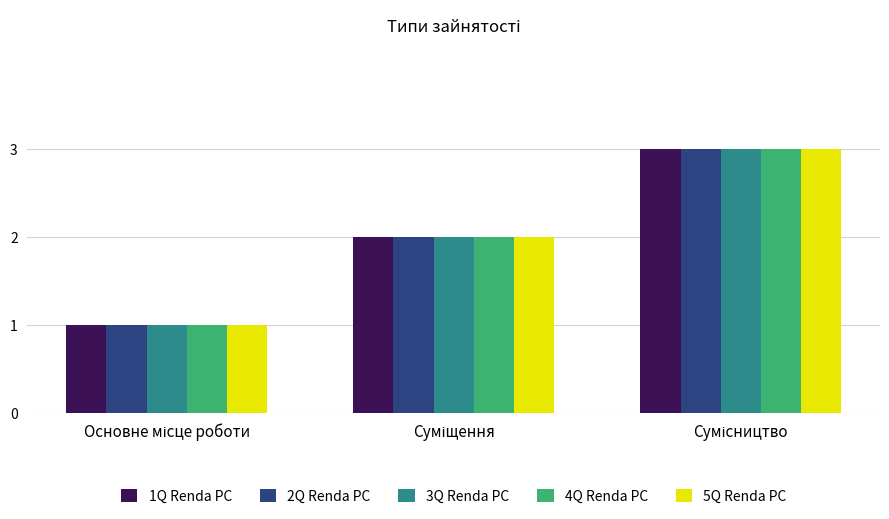

What is the difference between the maximum and minimum values in the 1Q Renda PC series?

2